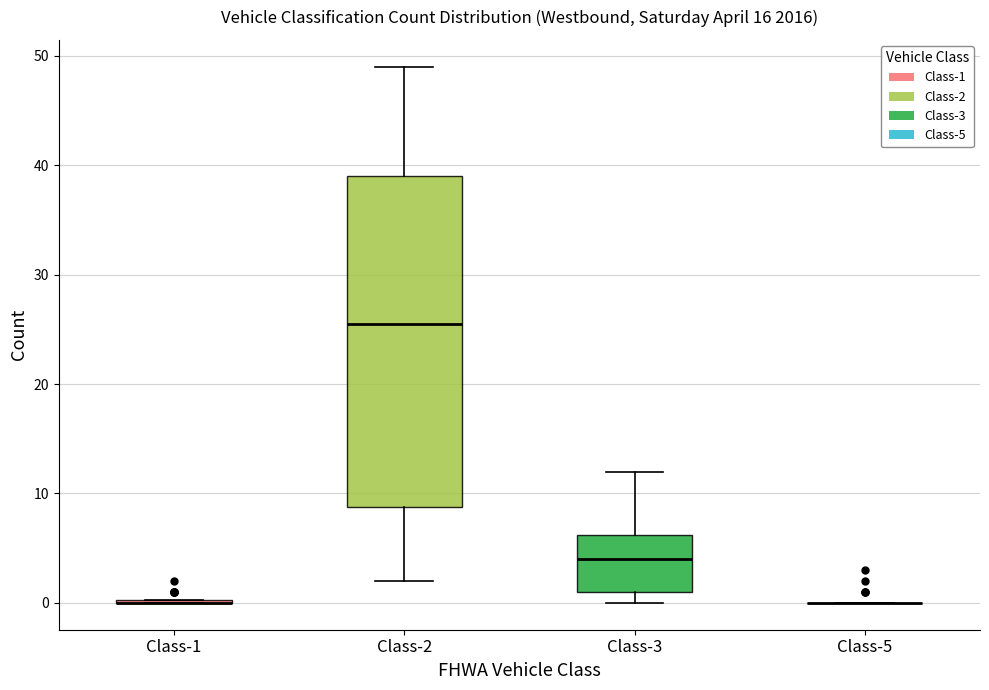

Reading left to right, transcribe this box plot: for each box, give where its median line is, the range the box spans, and where its two whiskers end, as read against the y-axis. The values are not printed on the chart, so give them approximately, as read against the axis.

Class-1: box collapsed to a line at 0, whiskers 0 to 0
Class-2: median 26, box 9 to 39, whiskers 2 to 49
Class-3: median 4, box 1 to 6, whiskers 0 to 12
Class-5: box collapsed to a line at 0, whiskers 0 to 0